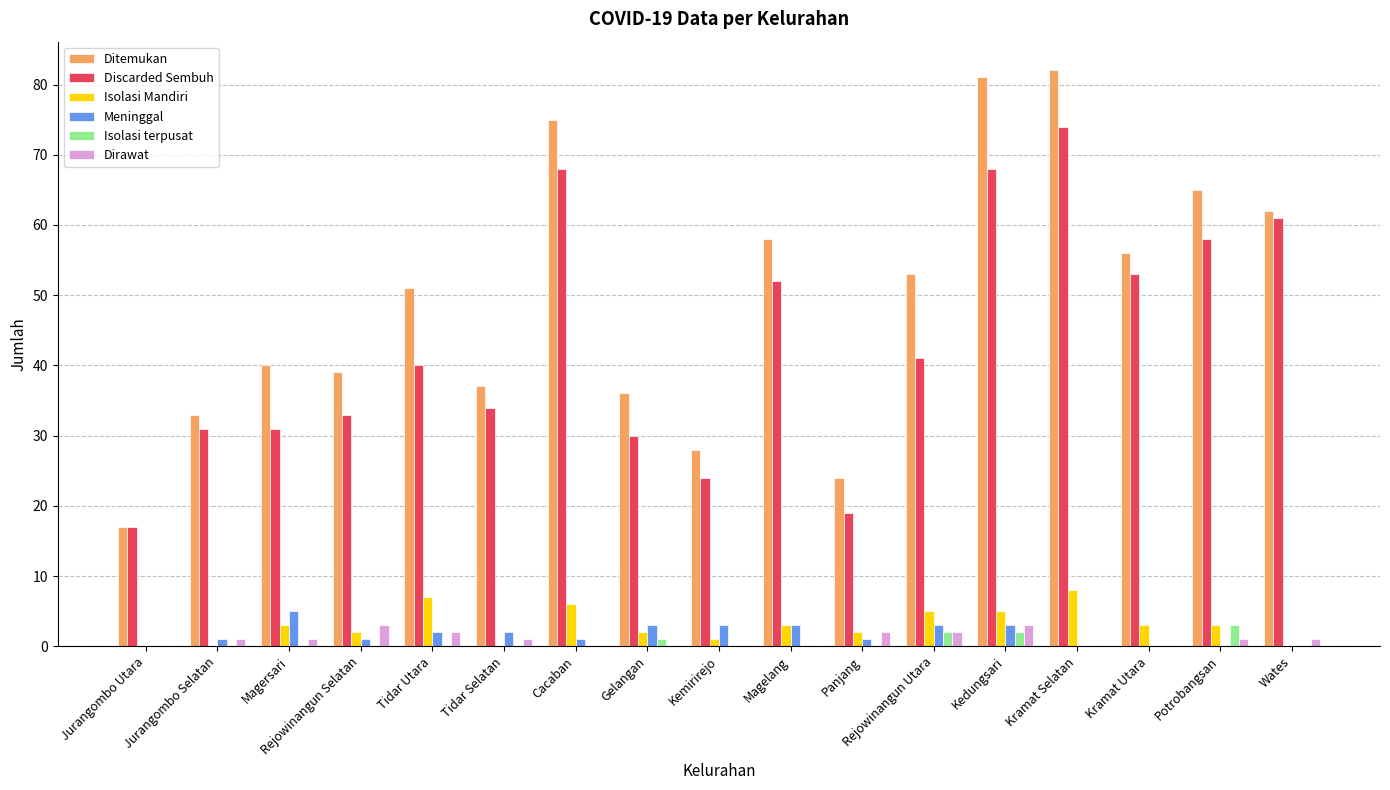

The Isolasi terpusat series shows 3 at Potrobangsan. True or false?

True